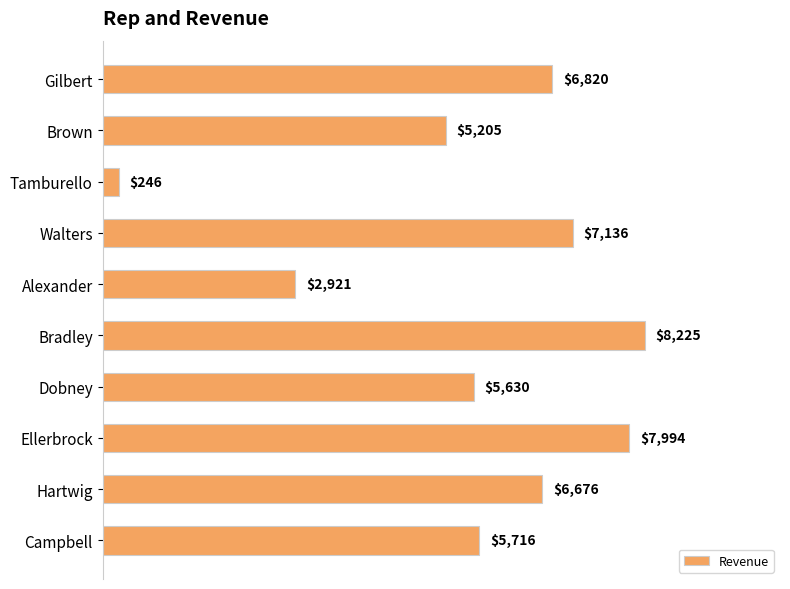

Approximately how many times larger is the value at Brown compared to Tamburello?

21.2